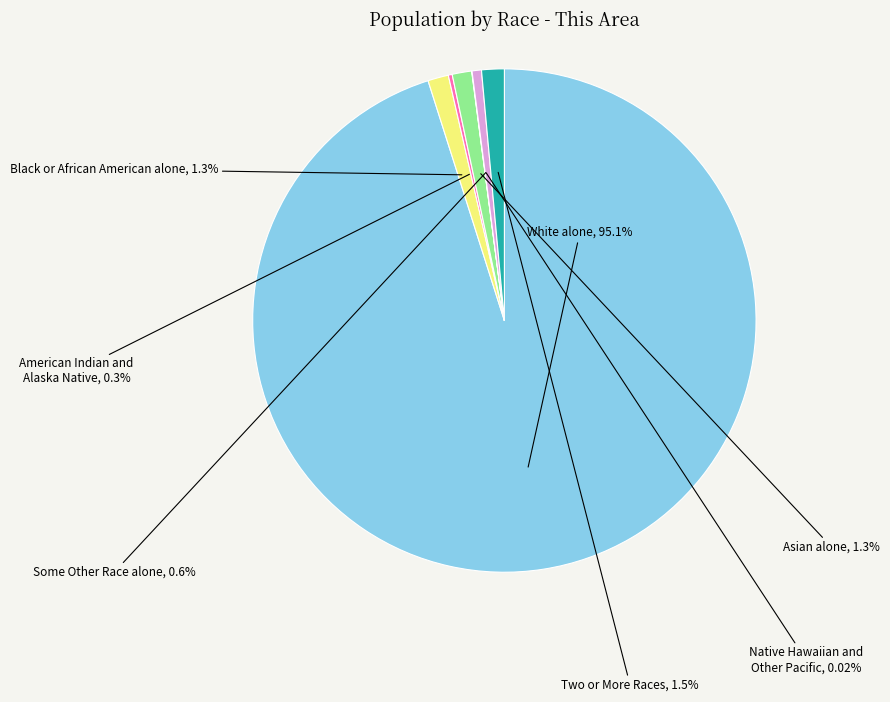

Is there a majority slice in this chart?

Yes